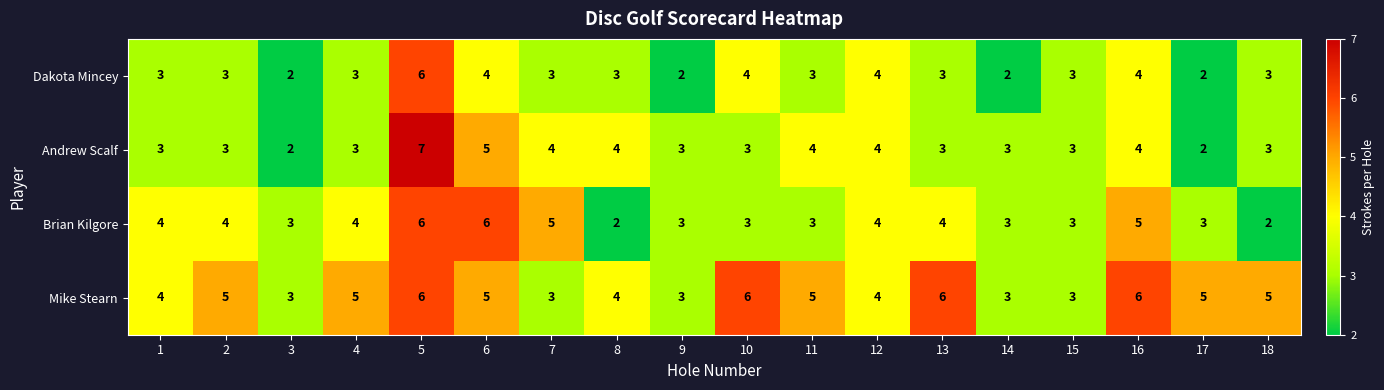

List the series in order of their overall mean, lowest first.

Dakota Mincey, Andrew Scalf, Brian Kilgore, Mike Stearn